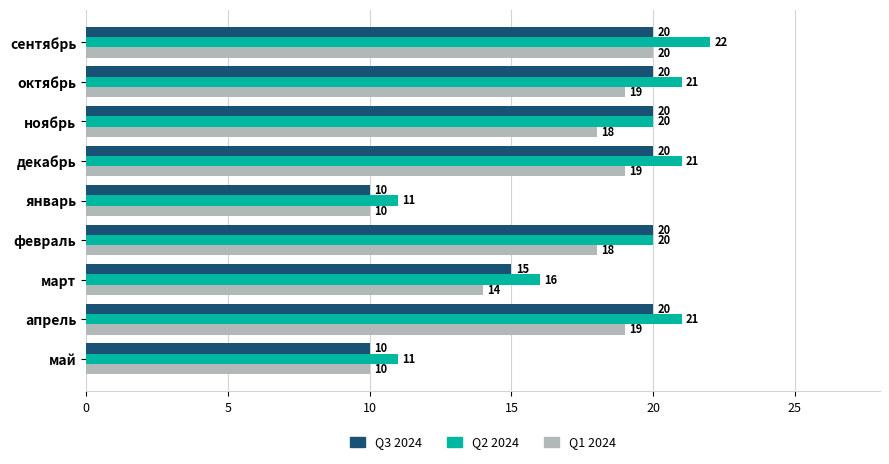

How many data points in Q1 2024 are less than 18?

3